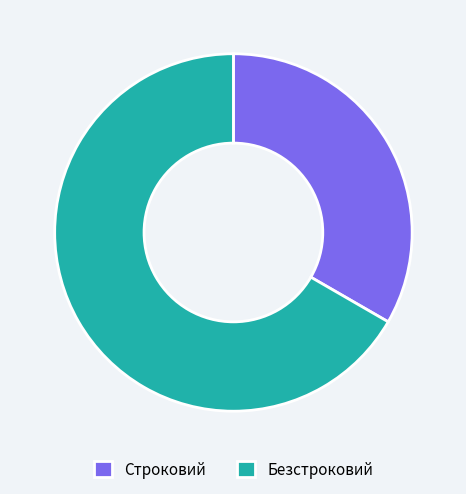

Combined, do Строковий and Безстроковий account for over 50%?

Yes